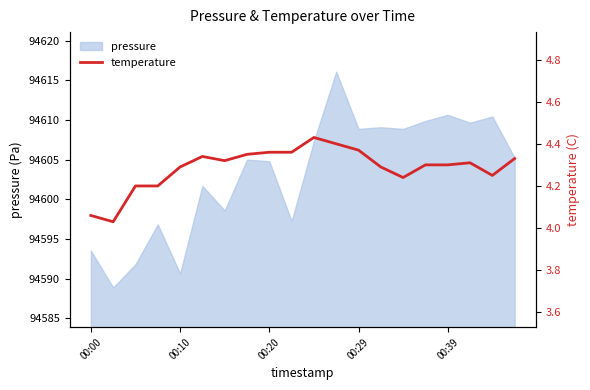

Is it true that pressure equals 94610.7 at 00:39?

True